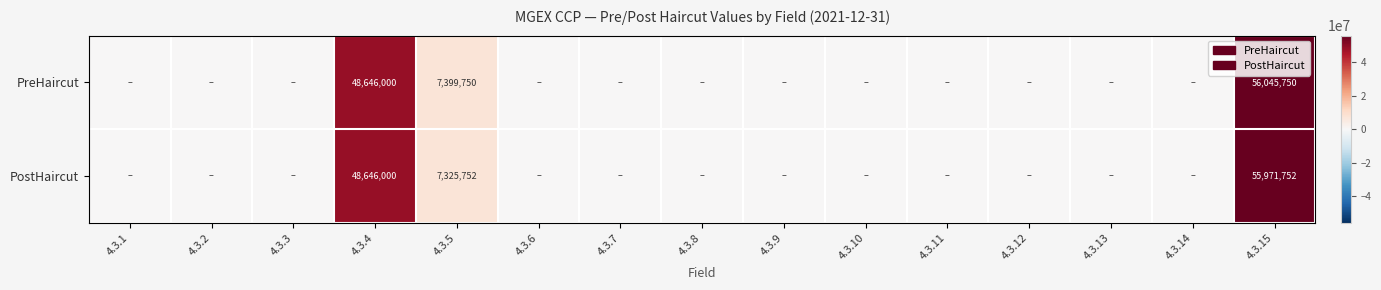

At which category is the sum across all series the highest?

4.3.15